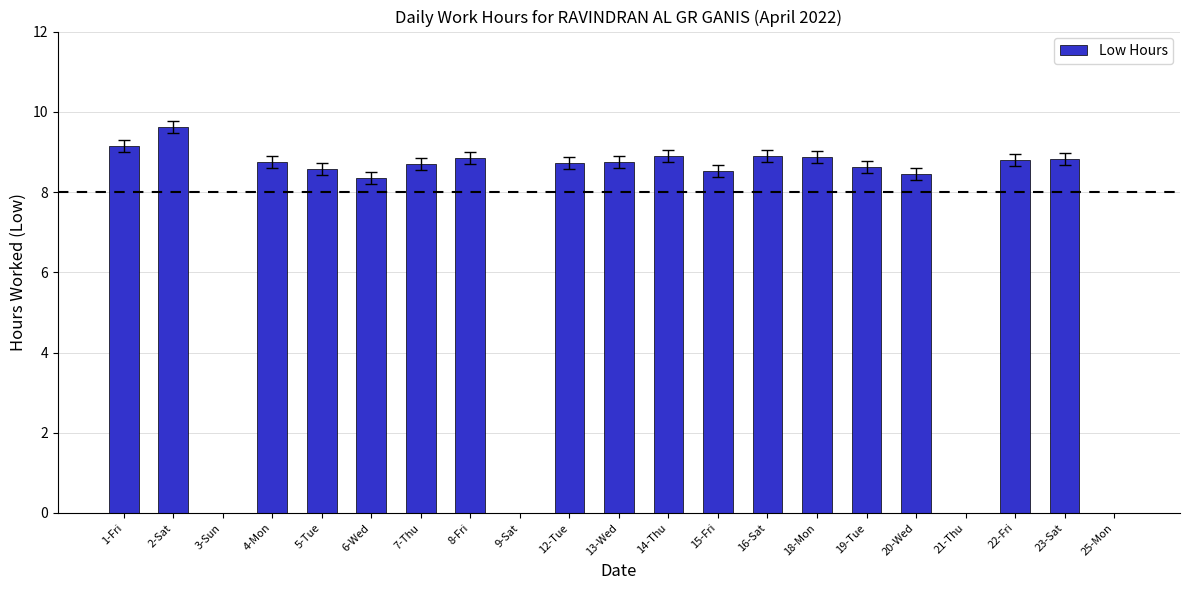

What is the sum of the values at 4-Mon and 7-Thu?

17.5